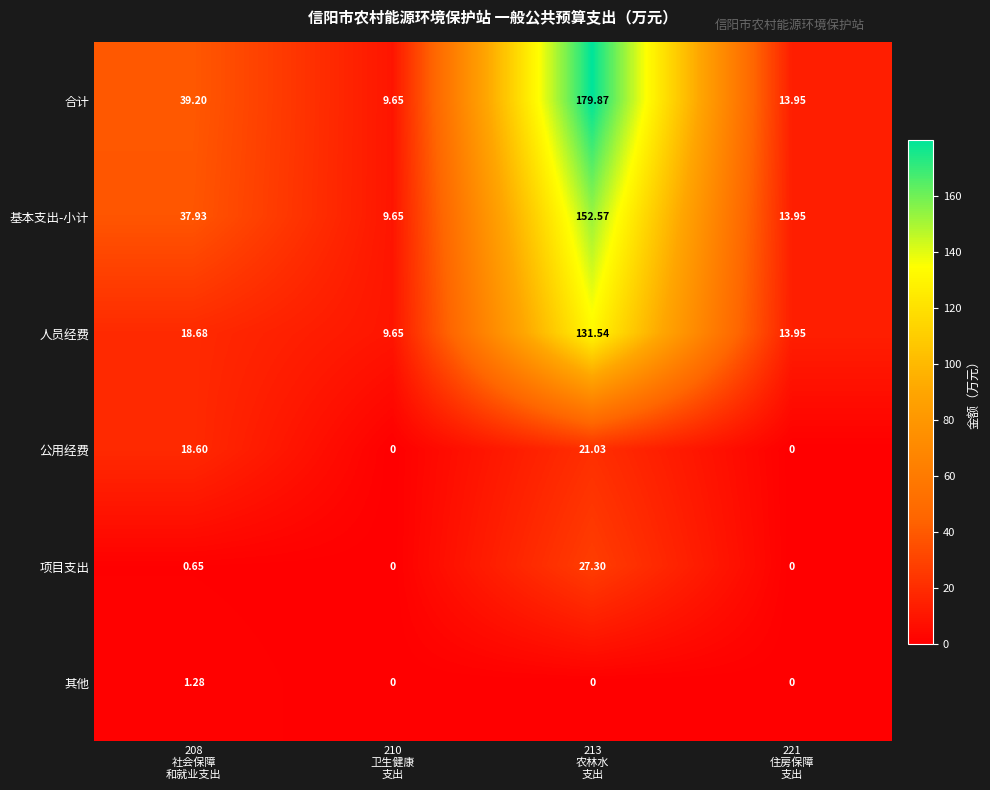

Which series has the largest total across all categories?

合计